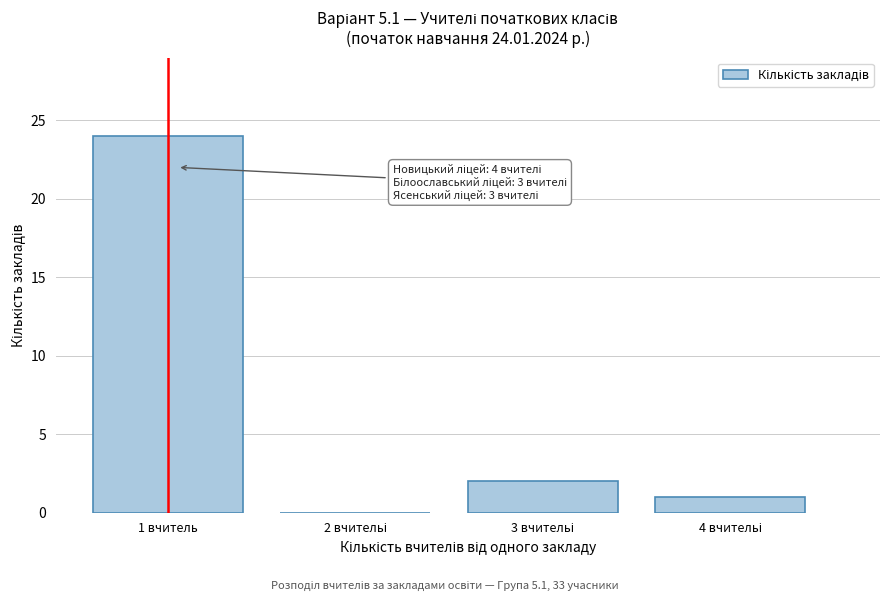

The value at 1 вчитель is 40. True or false?

False